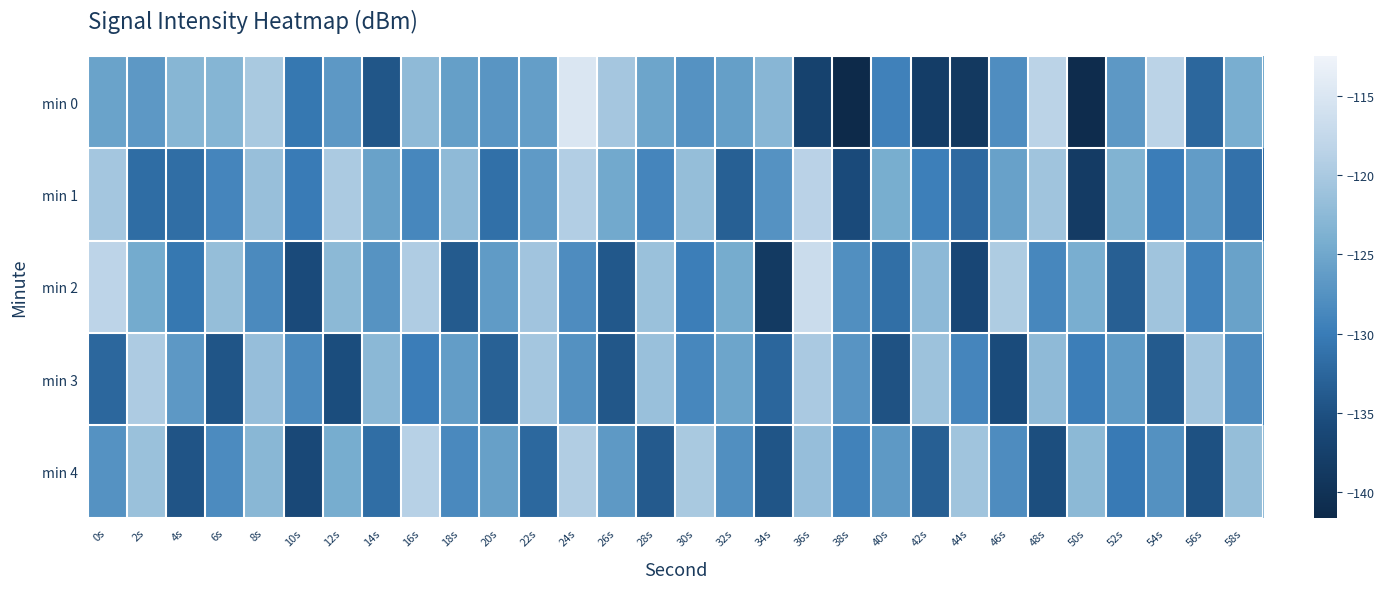

Reading left to right, list all the values displayed in this chart.

min 0: 0s=-125.5	2s=-126.8	4s=-123.0	6s=-123.1	8s=-120.1	10s=-130.5	12s=-126.8	14s=-134.4	16s=-122.3	18s=-125.9	20s=-127.1	22s=-126.1	24s=-115.0	26s=-120.4	28s=-125.2	30s=-127.5	32s=-126.0	34s=-122.9	36s=-137.1	38s=-141.6	40s=-129.4	42s=-138.0	44s=-138.9	46s=-128.0	48s=-118.4	50s=-141.1	52s=-126.7	54s=-118.4	56s=-132.5	58s=-124.1
min 1: 0s=-120.5	2s=-131.8	4s=-131.7	6s=-128.9	8s=-121.5	10s=-130.1	12s=-119.8	14s=-125.6	16s=-128.7	18s=-122.3	20s=-131.4	22s=-126.5	24s=-119.2	26s=-124.8	28s=-128.9	30s=-121.7	32s=-133.2	34s=-127.4	36s=-118.6	38s=-135.8	40s=-124.3	42s=-129.6	44s=-132.1	46s=-125.7	48s=-120.9	50s=-138.4	52s=-123.5	54s=-129.8	56s=-126.3	58s=-131.2
min 2: 0s=-118.3	2s=-124.6	4s=-130.5	6s=-121.8	8s=-128.4	10s=-135.7	12s=-122.6	14s=-127.3	16s=-119.5	18s=-133.8	20s=-126.4	22s=-120.7	24s=-128.1	26s=-134.2	28s=-121.3	30s=-129.7	32s=-124.5	34s=-138.6	36s=-116.9	38s=-127.8	40s=-131.5	42s=-122.4	44s=-136.3	46s=-119.6	48s=-128.7	50s=-124.1	52s=-133.4	54s=-120.8	56s=-129.2	58s=-125.6
min 3: 0s=-132.4	2s=-119.7	4s=-126.8	6s=-134.5	8s=-121.6	10s=-128.3	12s=-135.4	14s=-122.7	16s=-129.8	18s=-126.2	20s=-133.1	22s=-120.5	24s=-127.6	26s=-134.3	28s=-121.4	30s=-128.7	32s=-125.3	34s=-132.6	36s=-119.9	38s=-127.2	40s=-134.8	42s=-121.1	44s=-128.9	46s=-135.6	48s=-122.3	50s=-129.7	52s=-126.4	54s=-133.8	56s=-120.6	58s=-128.0
min 4: 0s=-127.5	2s=-121.3	4s=-134.6	6s=-128.2	8s=-122.8	10s=-136.1	12s=-124.4	14s=-131.7	16s=-118.8	18s=-128.5	20s=-125.9	22s=-132.3	24s=-119.4	26s=-126.7	28s=-133.9	30s=-120.1	32s=-127.8	34s=-134.5	36s=-121.6	38s=-129.3	40s=-126.7	42s=-133.4	44s=-120.8	46s=-128.1	48s=-135.3	50s=-122.5	52s=-130.2	54s=-127.6	56s=-134.9	58s=-121.8